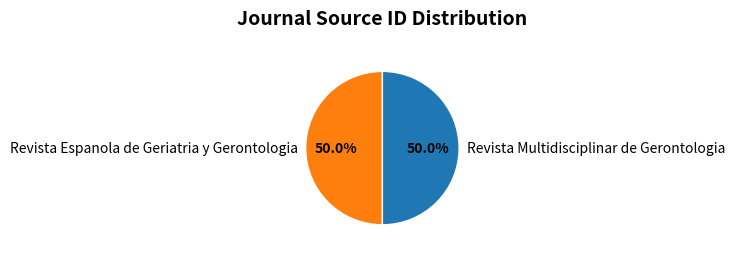

How many slices are in this pie chart?

2